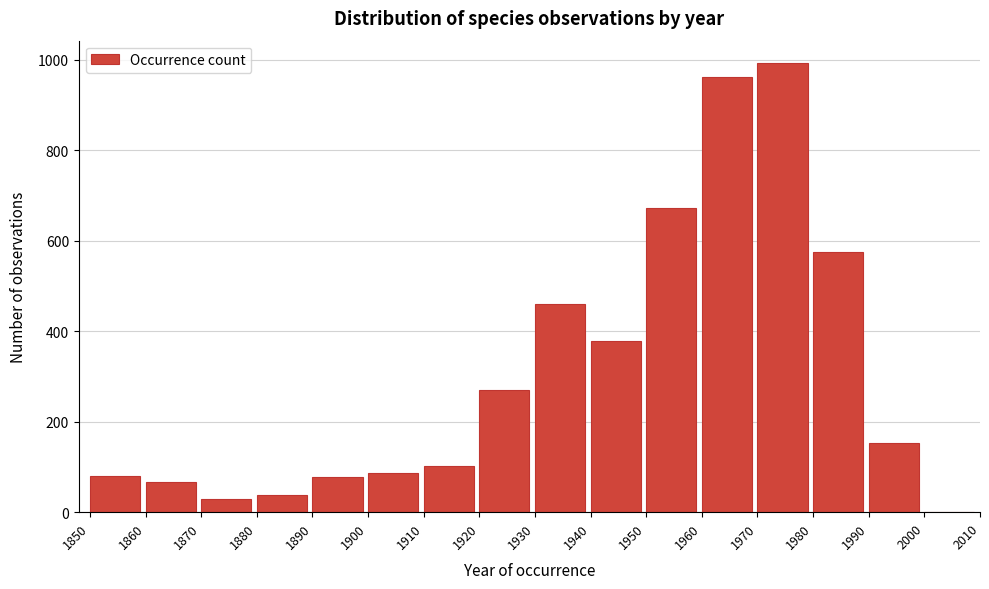

Which has a higher value, 1950 or 2000?

1950